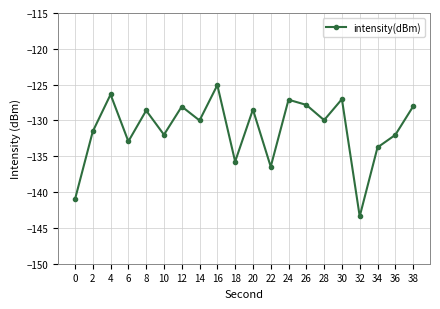

Which category has the lowest value across all series?

32